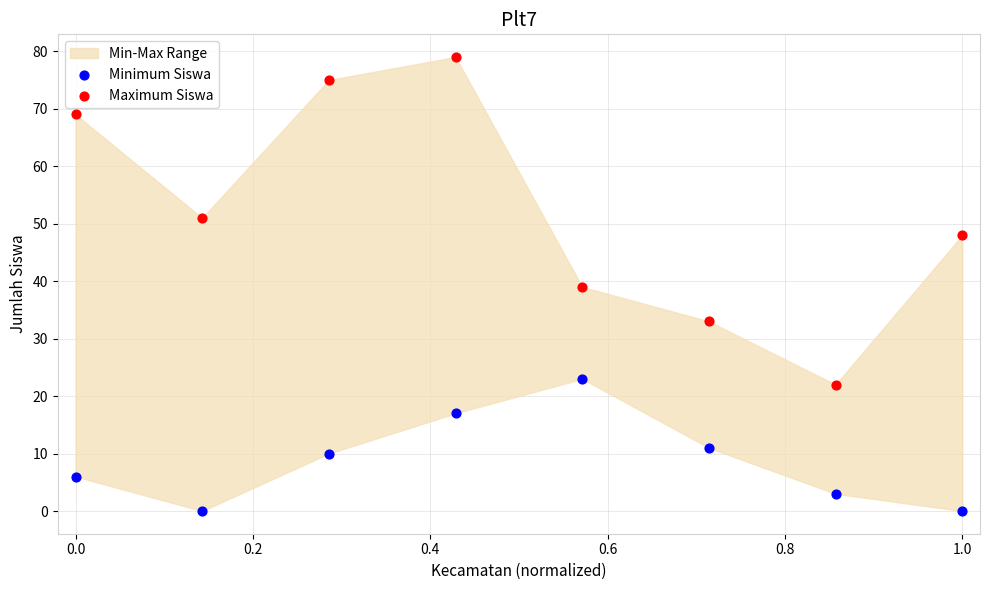

Across all data points, what is the range of Y values (max minus min)?

79